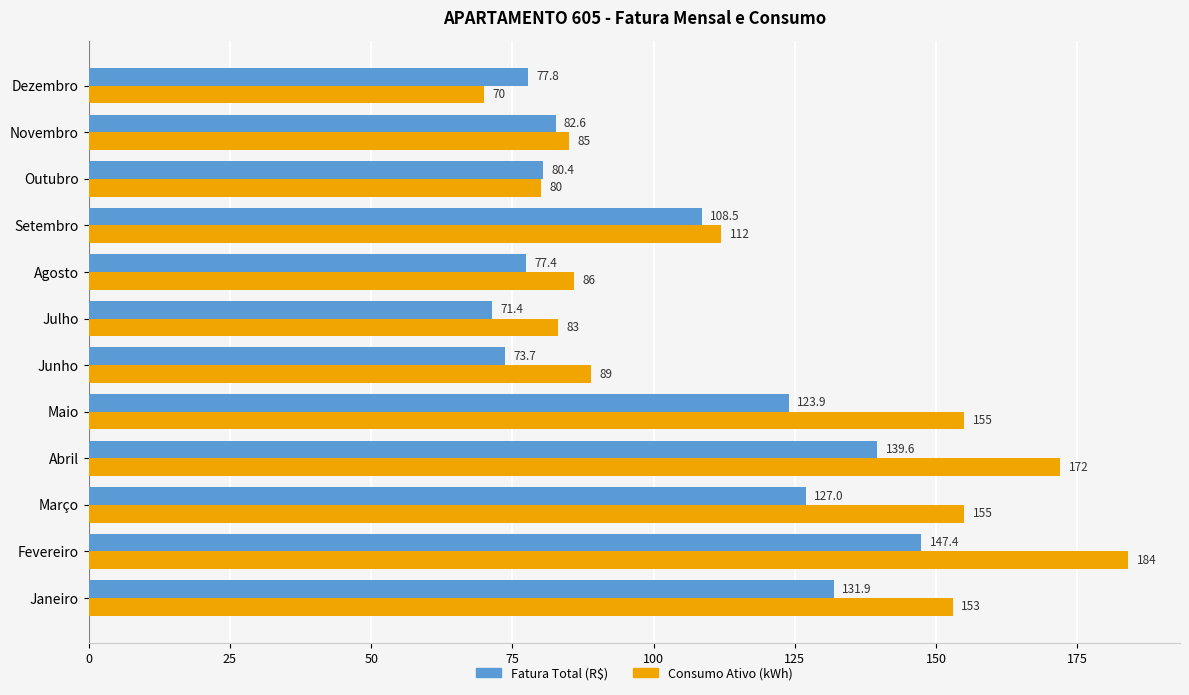

Which series has the widest spread of values?

Consumo Ativo (kWh)